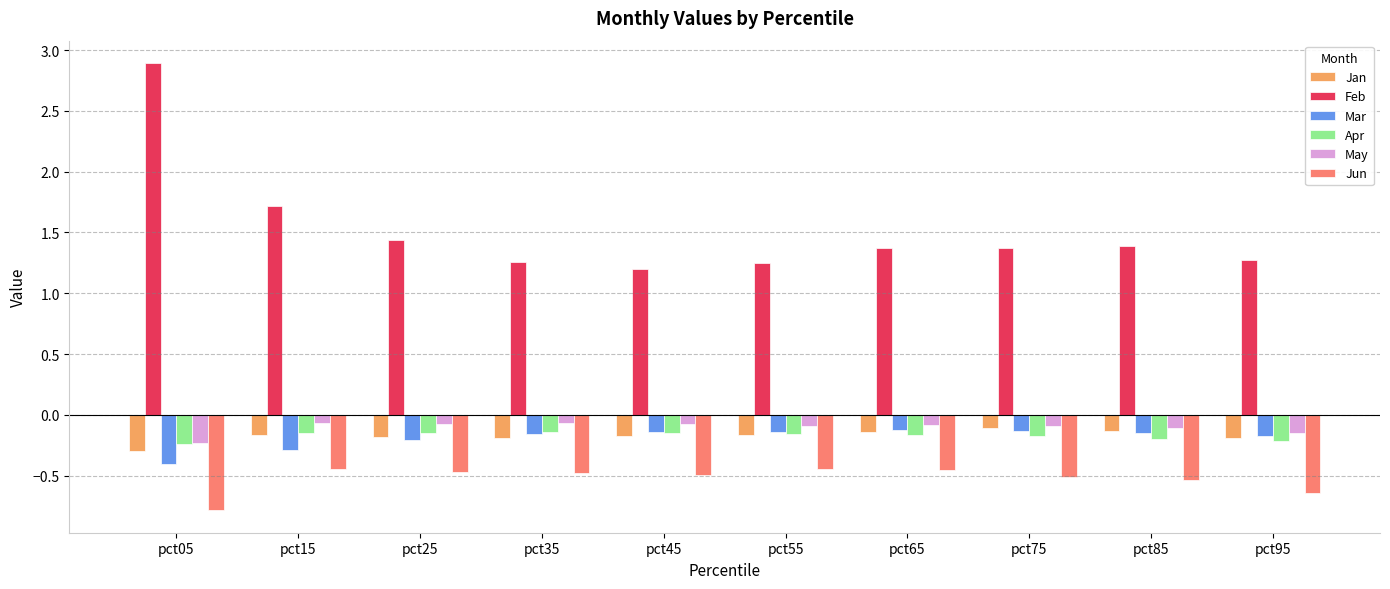

How many bars are there in each group?

6